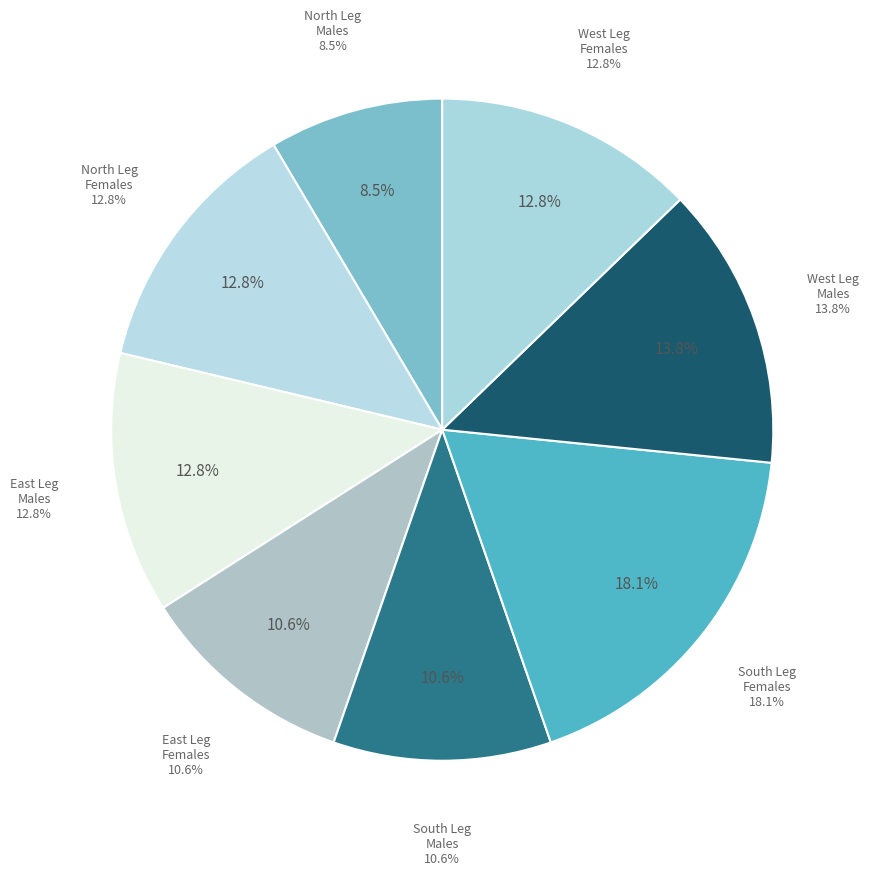

The East Leg Females slice represents 1% of the pie. True or false?

False